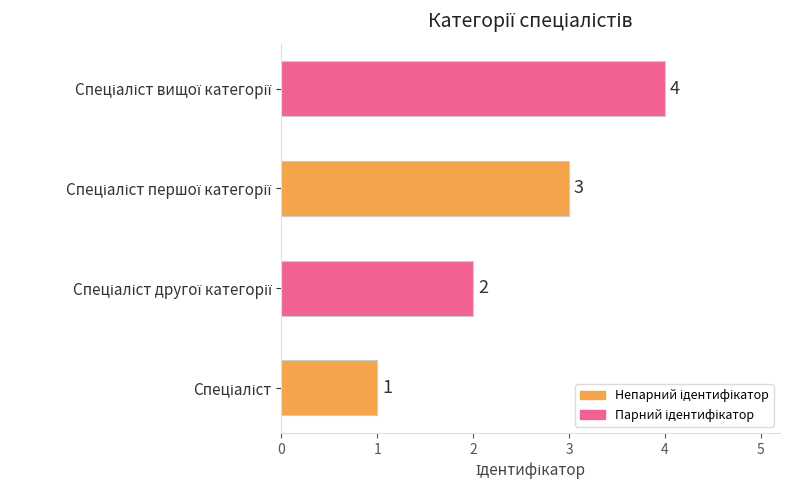

What is the maximum value shown in the chart?

4